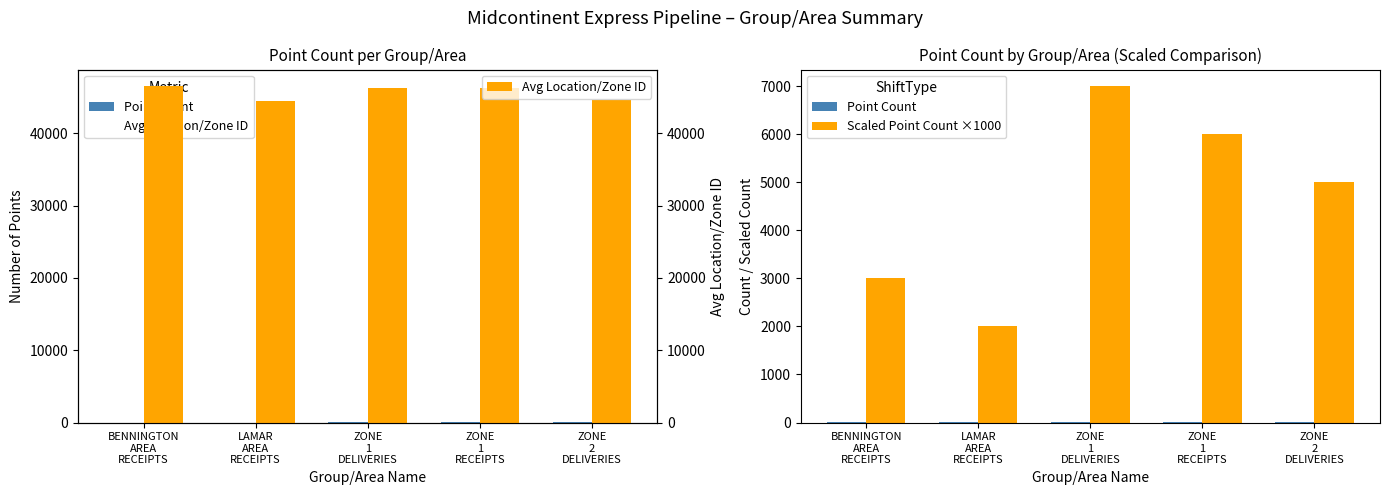

The value of Point Count at ZONE
2
DELIVERIES is 5. True or false?

True